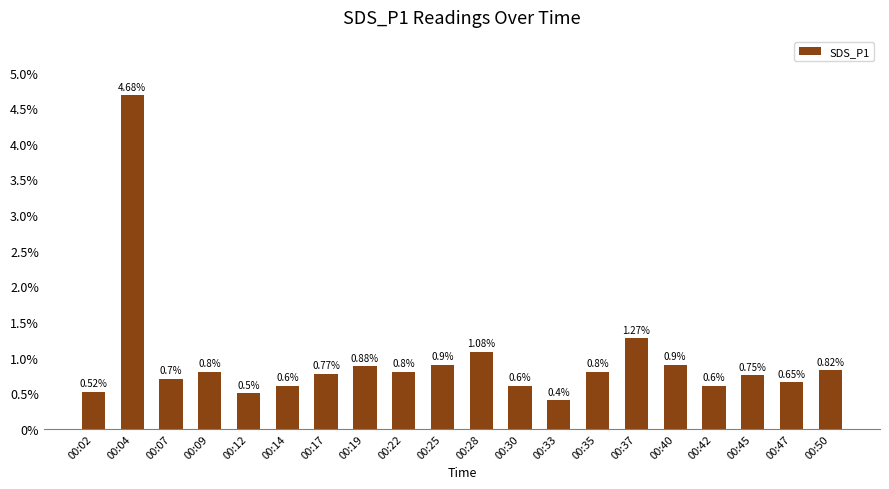

What is the difference between the maximum and second lowest values?

4.2